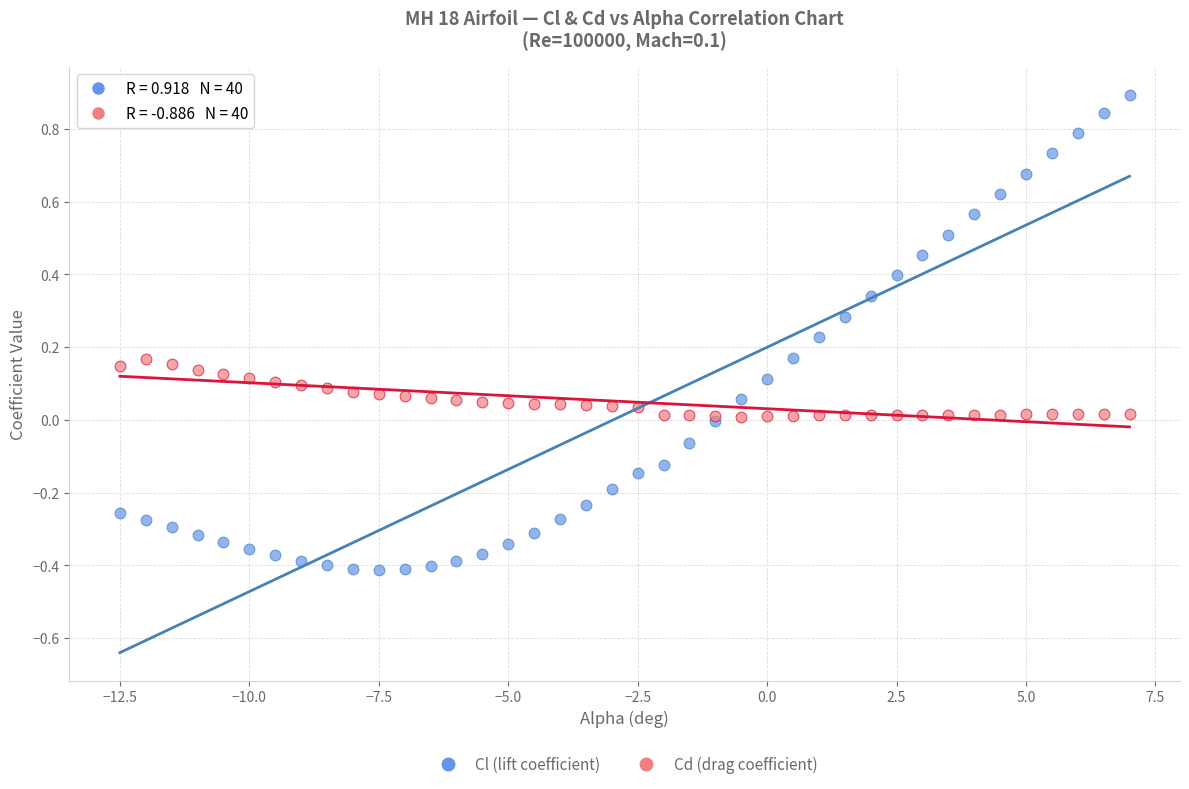

What are all the series names shown in the legend?

Cl (lift coefficient), Cd (drag coefficient)